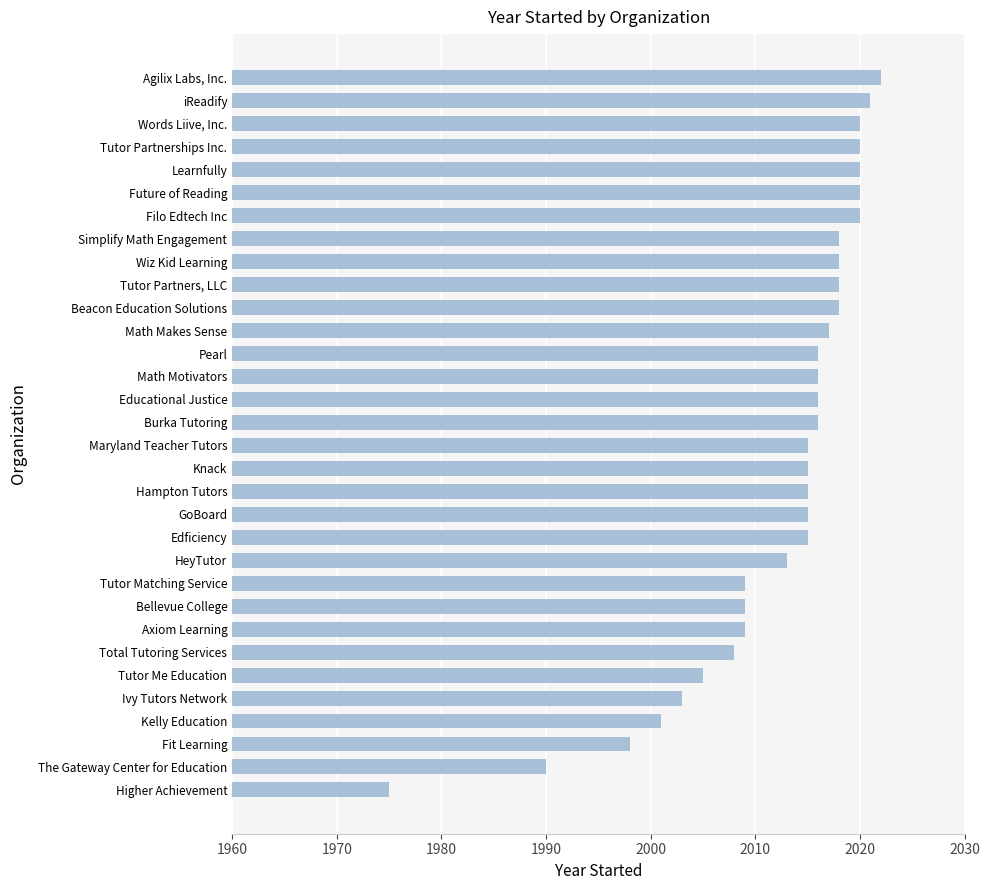

What is the maximum value shown in the chart?

2022